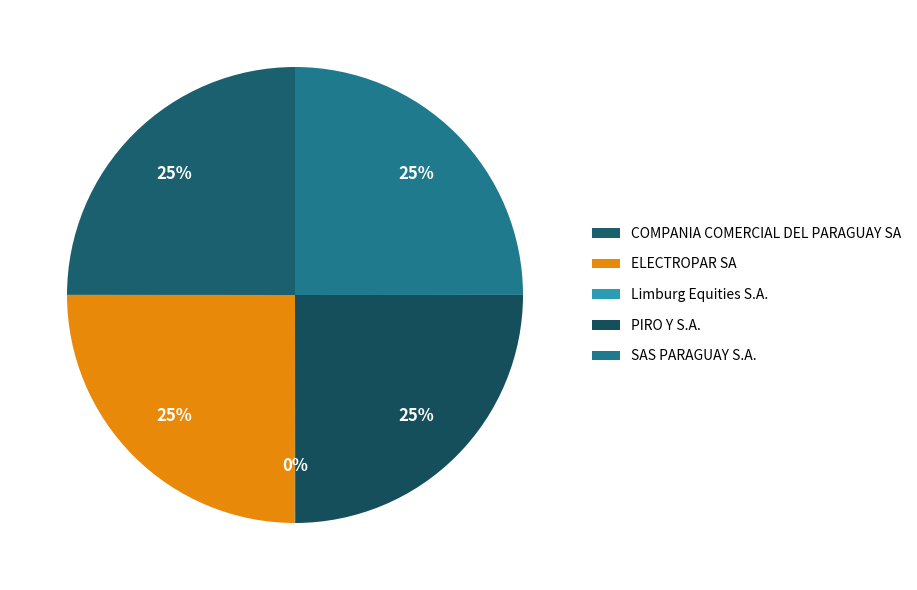

Is there a majority slice in this chart?

No